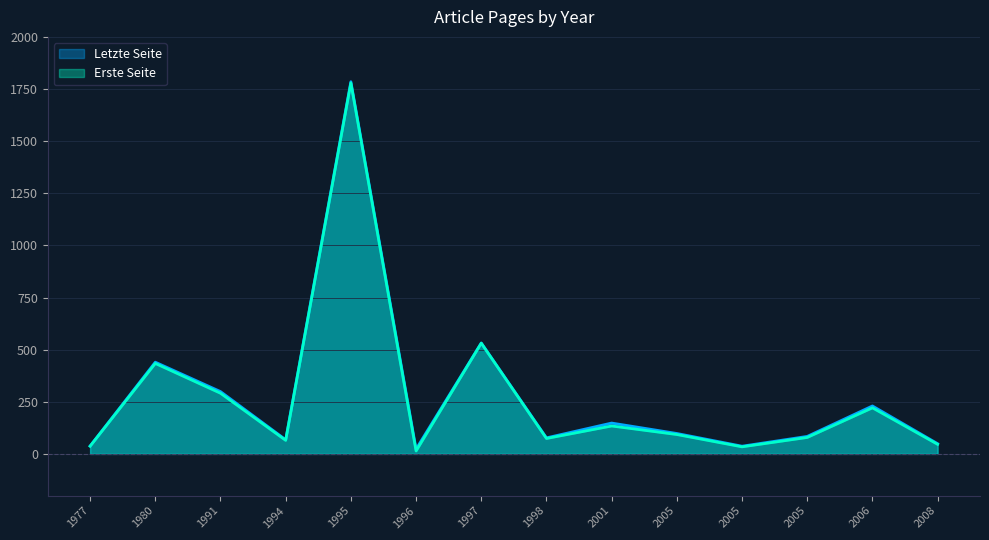

What is the total value across all series at 1996?

37